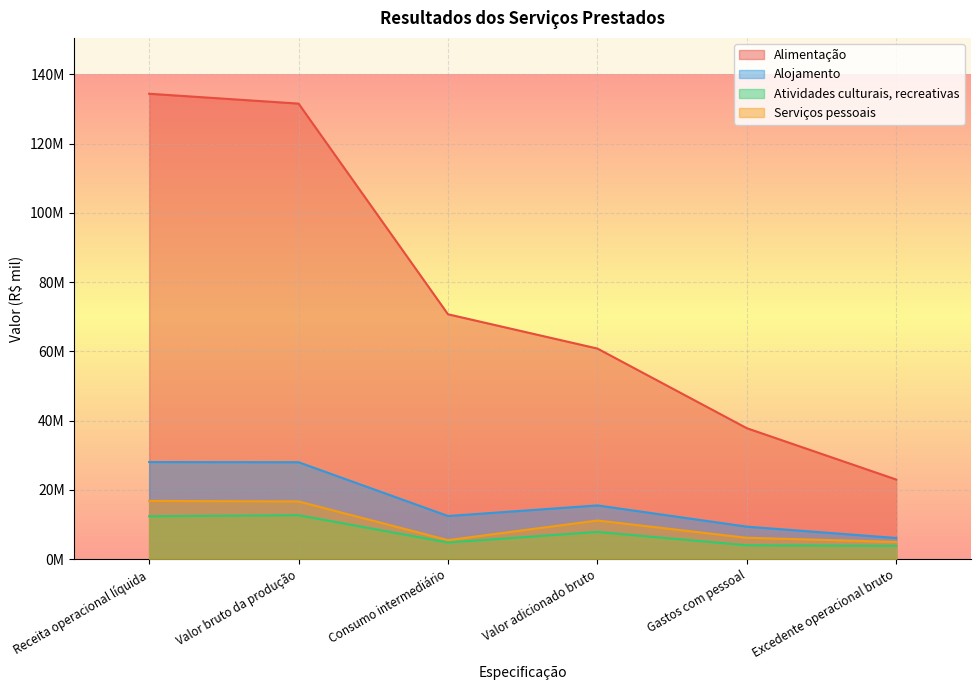

What is the difference between the highest and lowest values at Valor adicionado bruto?

52932976